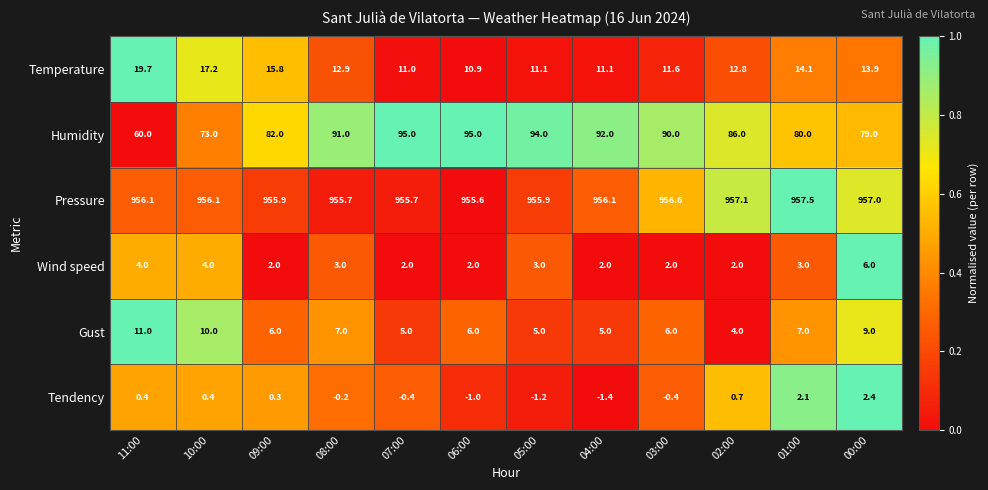

What is the sum of the Temperature values at 09:00 and 04:00?

26.9